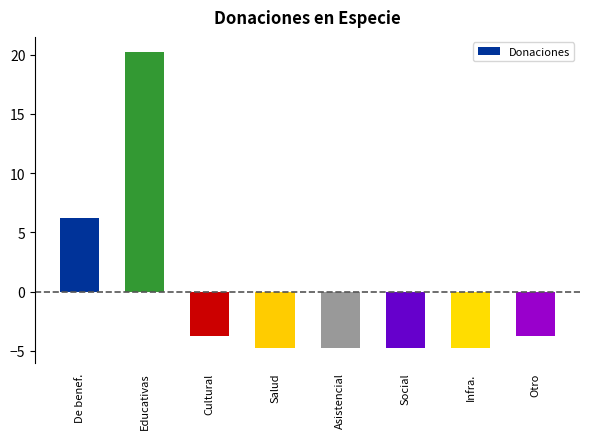

Where is the data nearest to the value 7?

De benef.